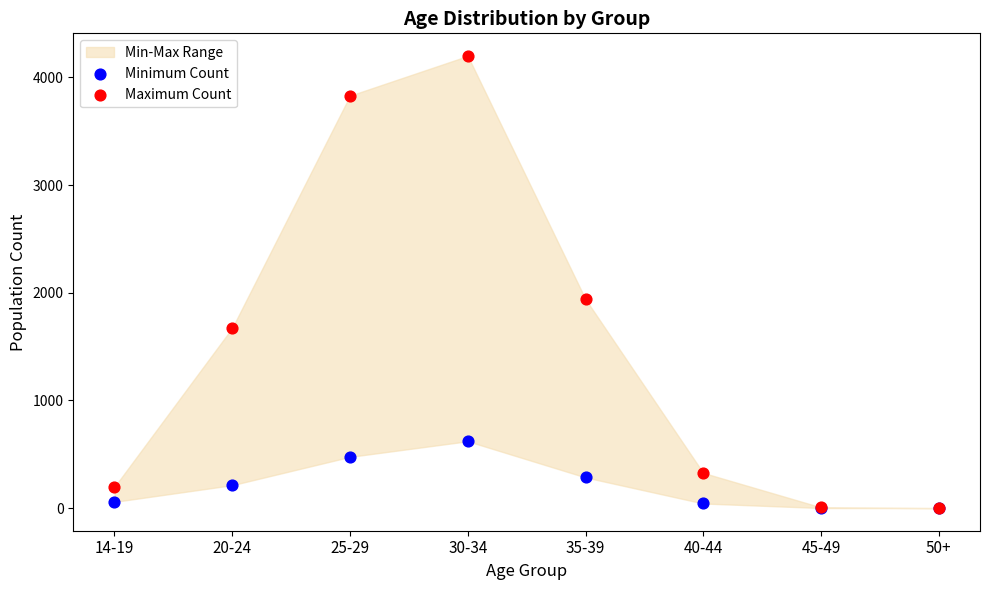

Across all series, what Y value is closest to 2099?

1940